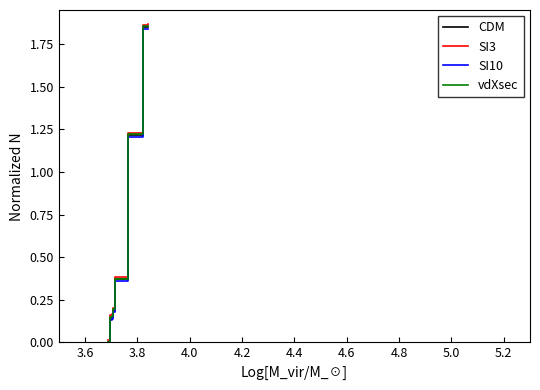

Which series changed the most between 4.8 and 5.2?

CDM